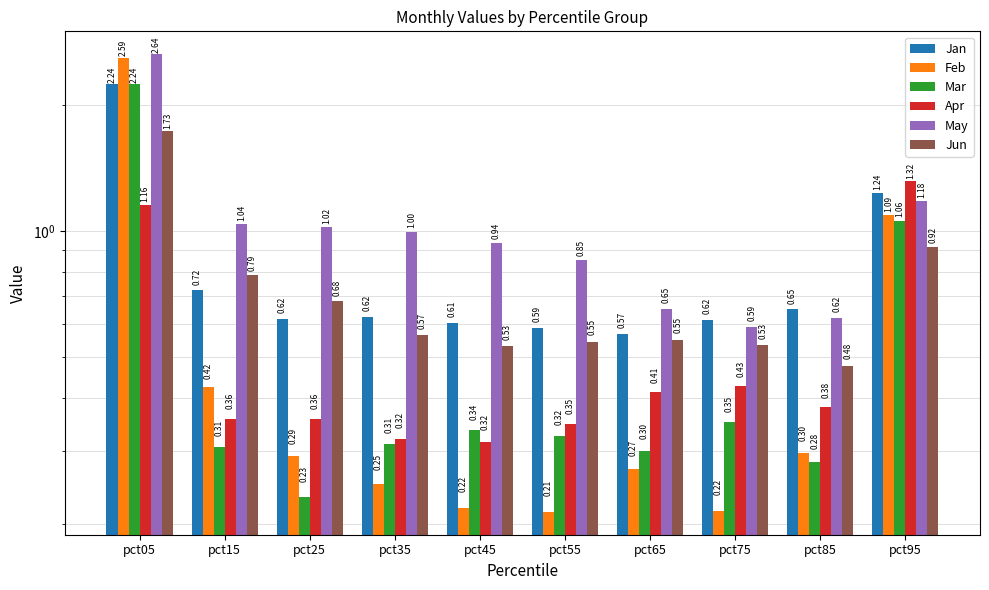

Rank the categories by Jun value from highest to lowest.

pct05, pct95, pct15, pct25, pct35, pct65, pct55, pct75, pct45, pct85